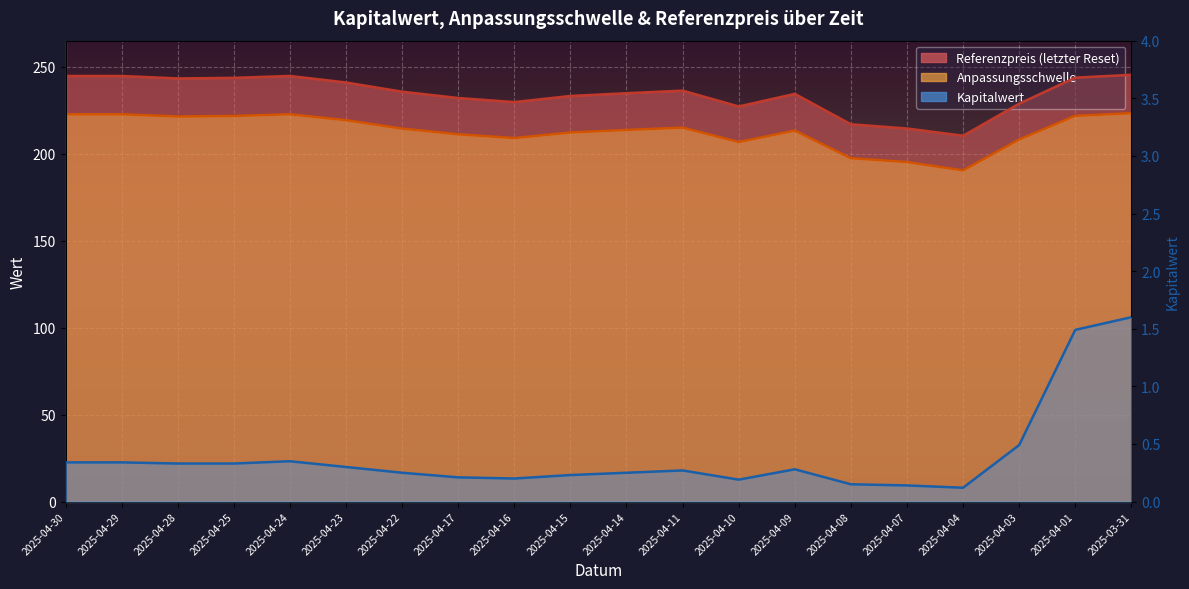

Reading left to right, transcribe all the data shown in this chart.

0.3	0.3	0.3	0.3	0.3	0.3	0.2	0.2	0.2	0.2	0.2	0.3	0.2	0.3	0.1	0.1	0.1	0.5	1.5	1.6